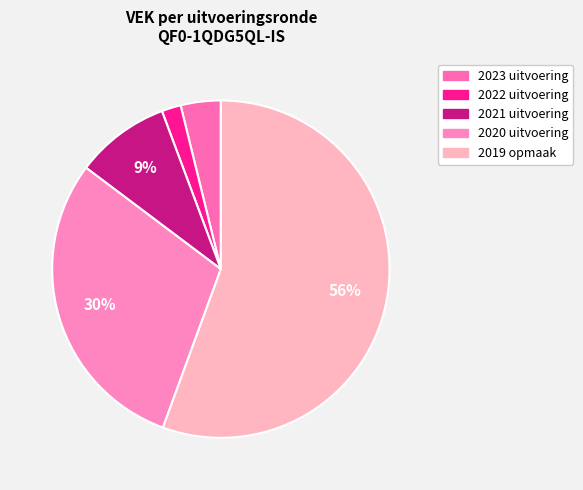

Is it true that 2021 uitvoering is 9% of the pie?

True